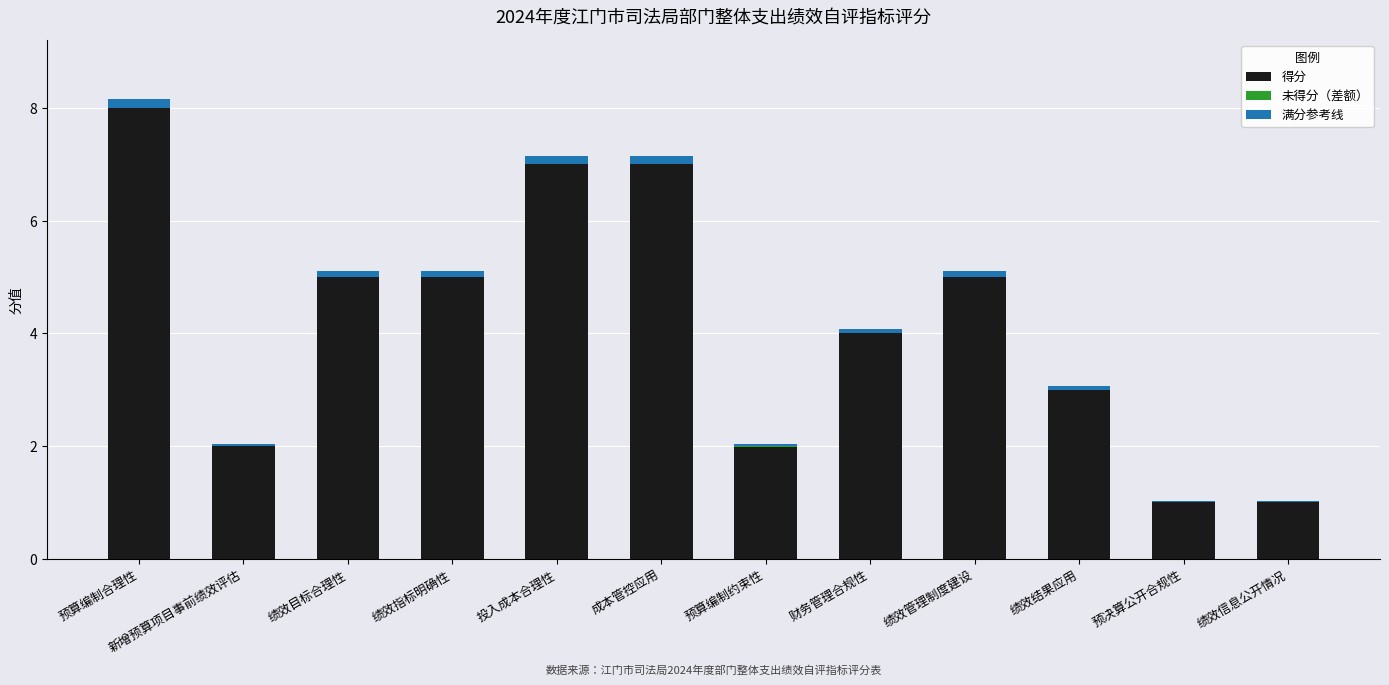

What is the sum of all 得分 values?

50.0